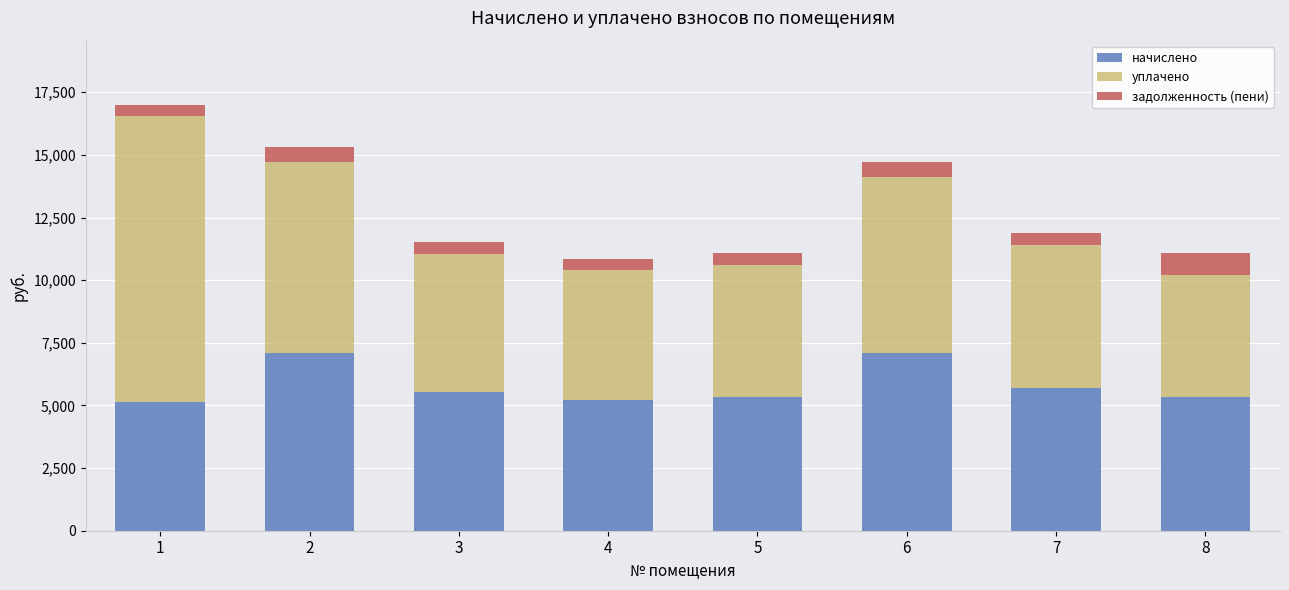

What is the total value across all series at 1?

17009.2